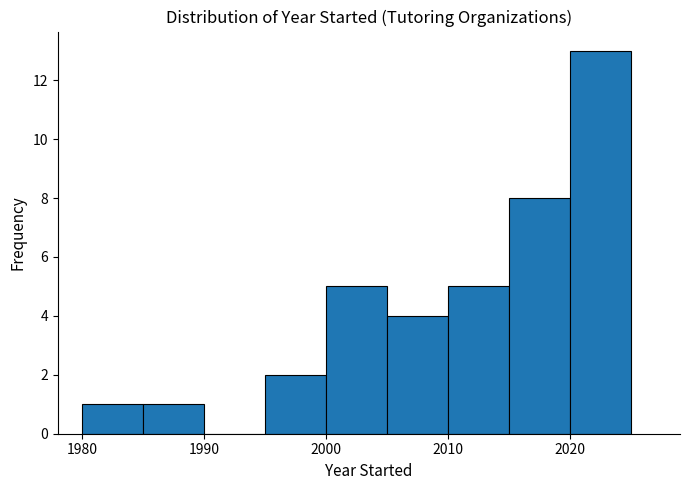

Which range on the x-axis has the tallest bar?

2020 to 2025